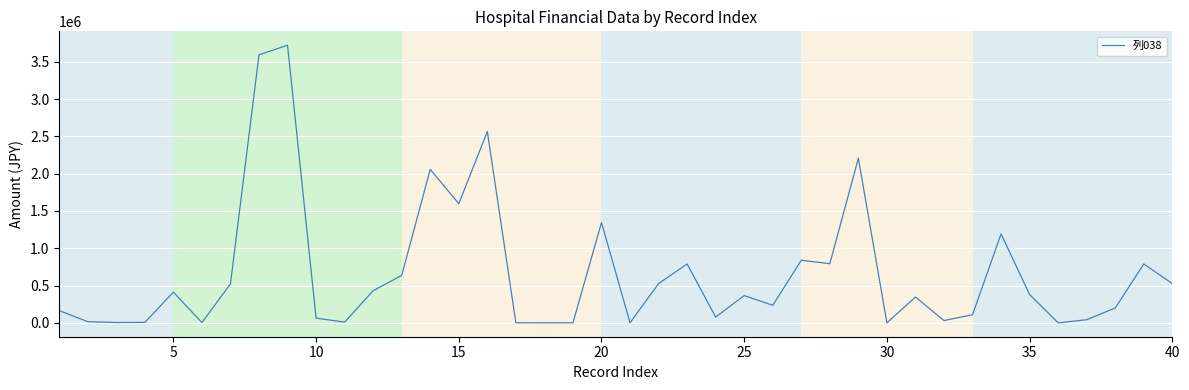

What is the greatest value displayed?

3723358